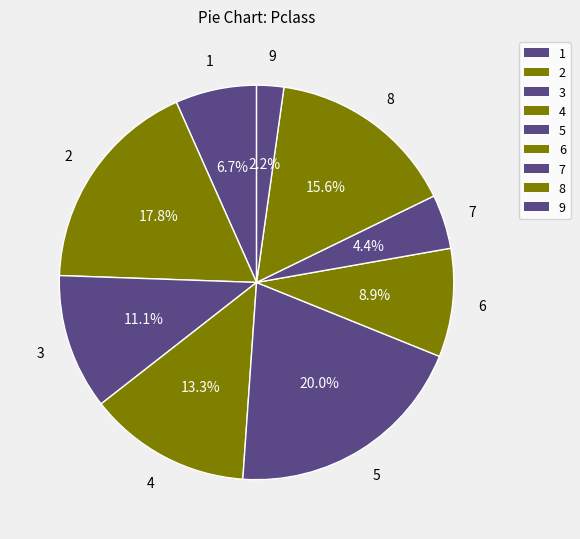

How many slices are in this pie chart?

9